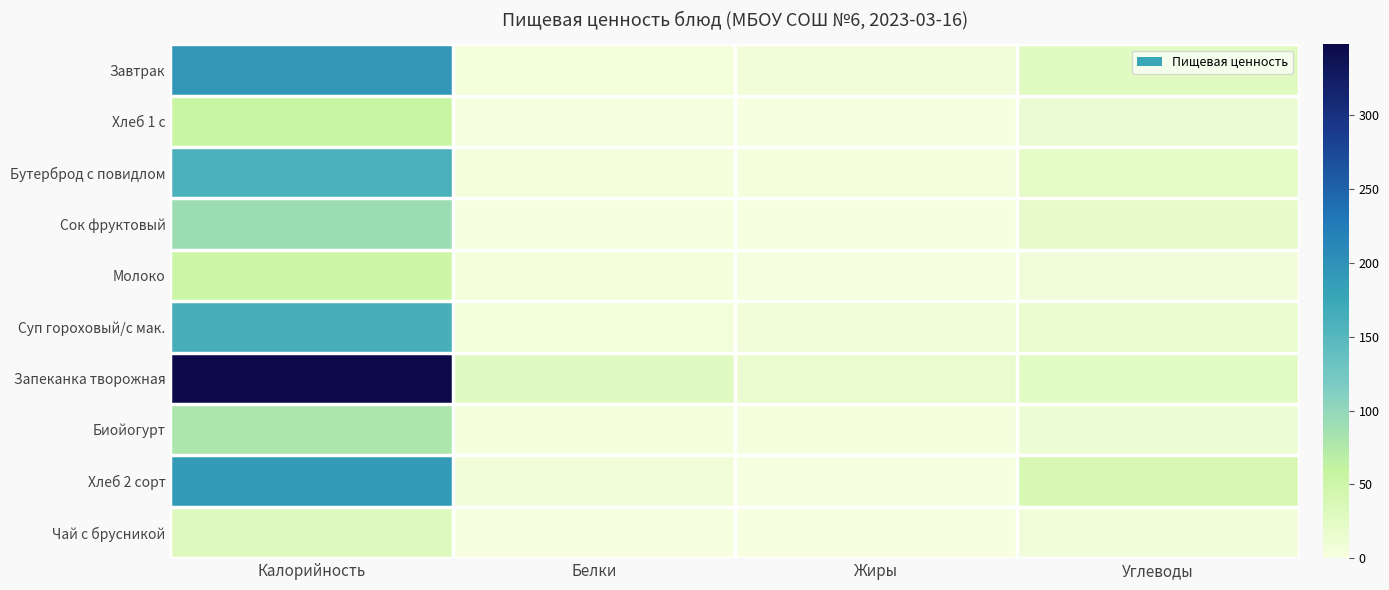

What is the total value across all series at Жиры?

42.5